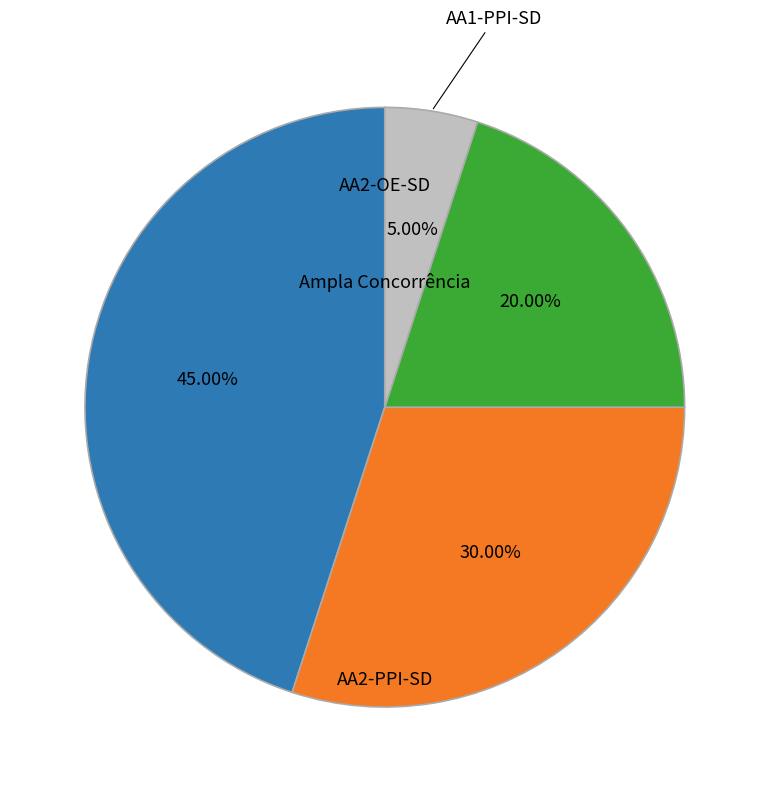

What portion of the pie excludes AA2-PPI-SD?

70.0%